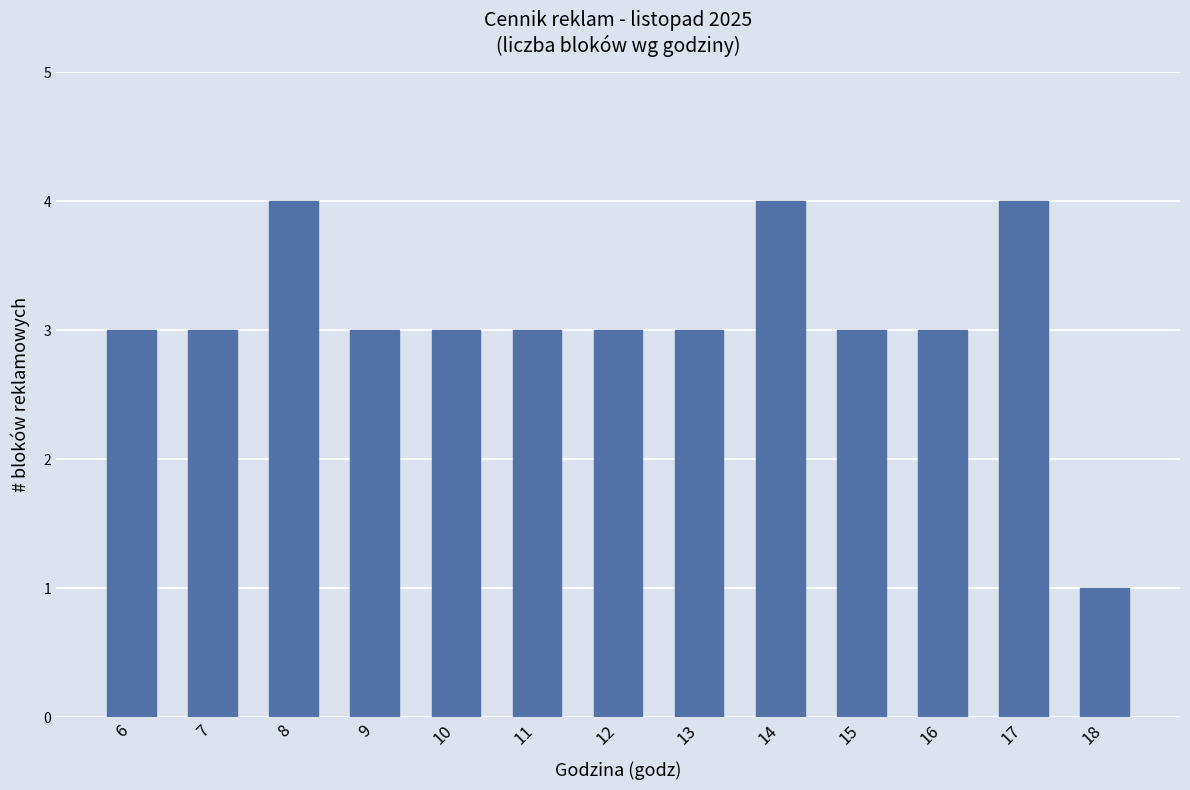

What is the maximum value shown in the chart?

4